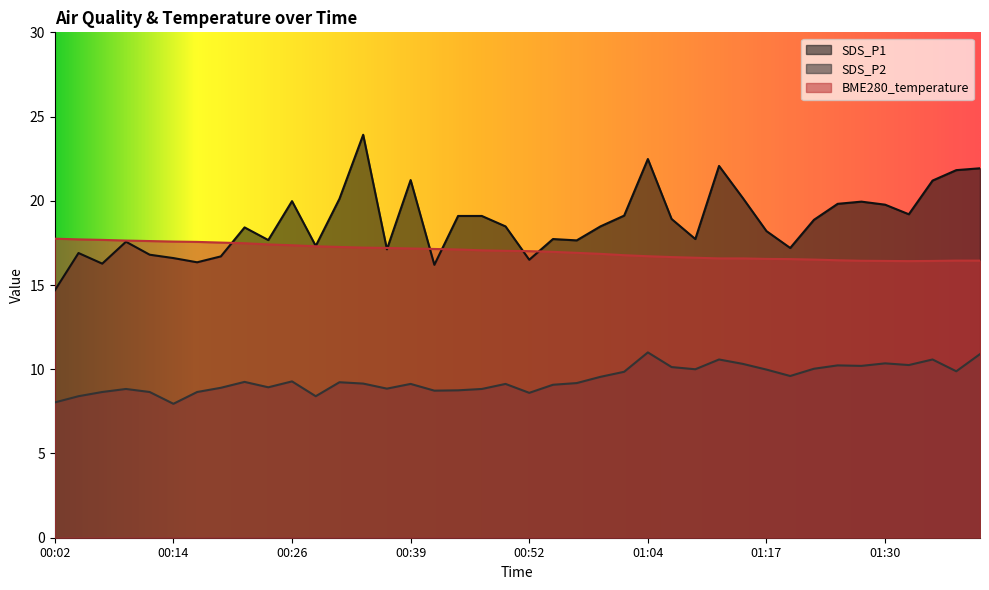

What is the sum of the BME280_temperature values at 00:39 and 00:46?

34.2